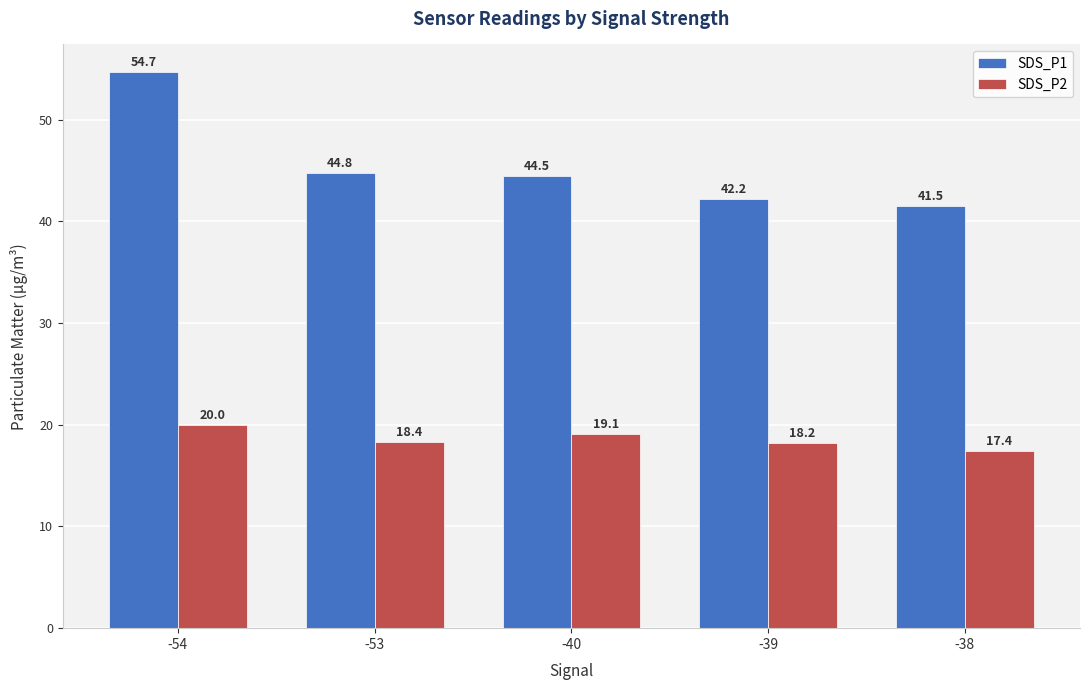

At which label is SDS_P1 closest to 48?

-53